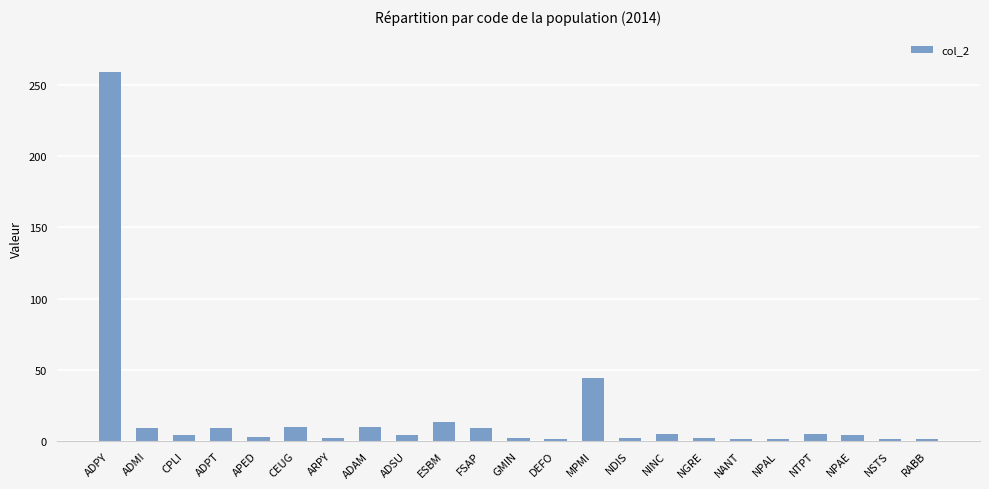

Which label corresponds to the largest value in the chart?

ADPY